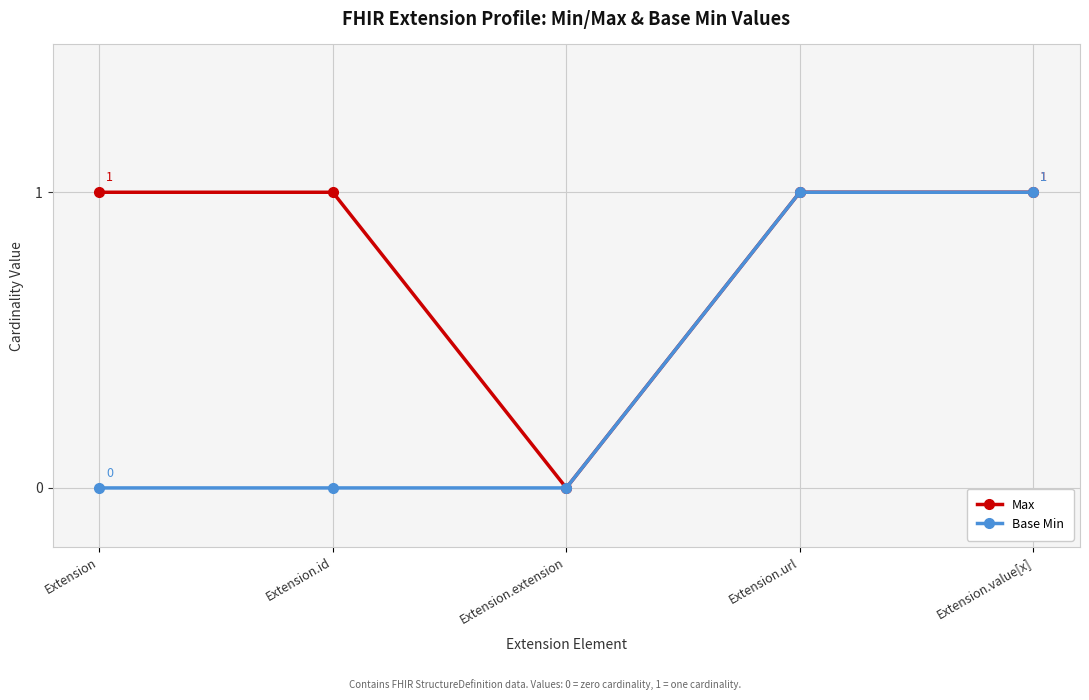

How many interior local valleys does the Max series have?

1